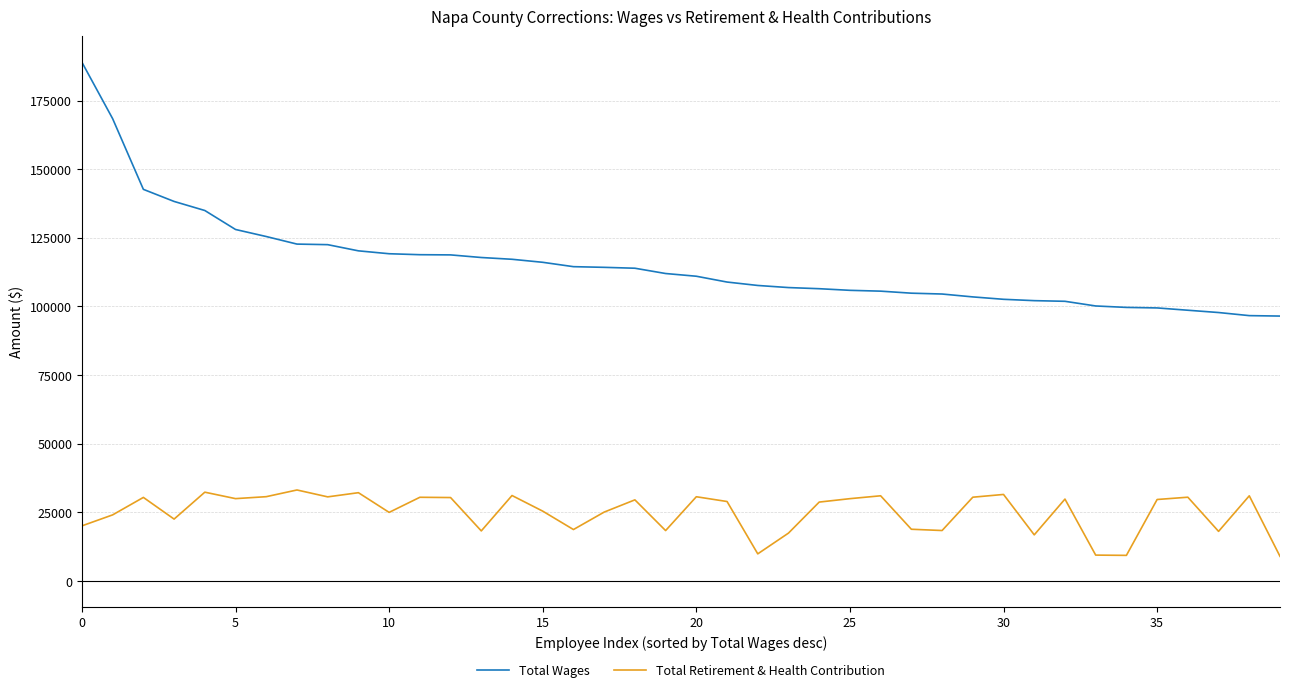

Which series has the largest total across all categories?

Total Wages